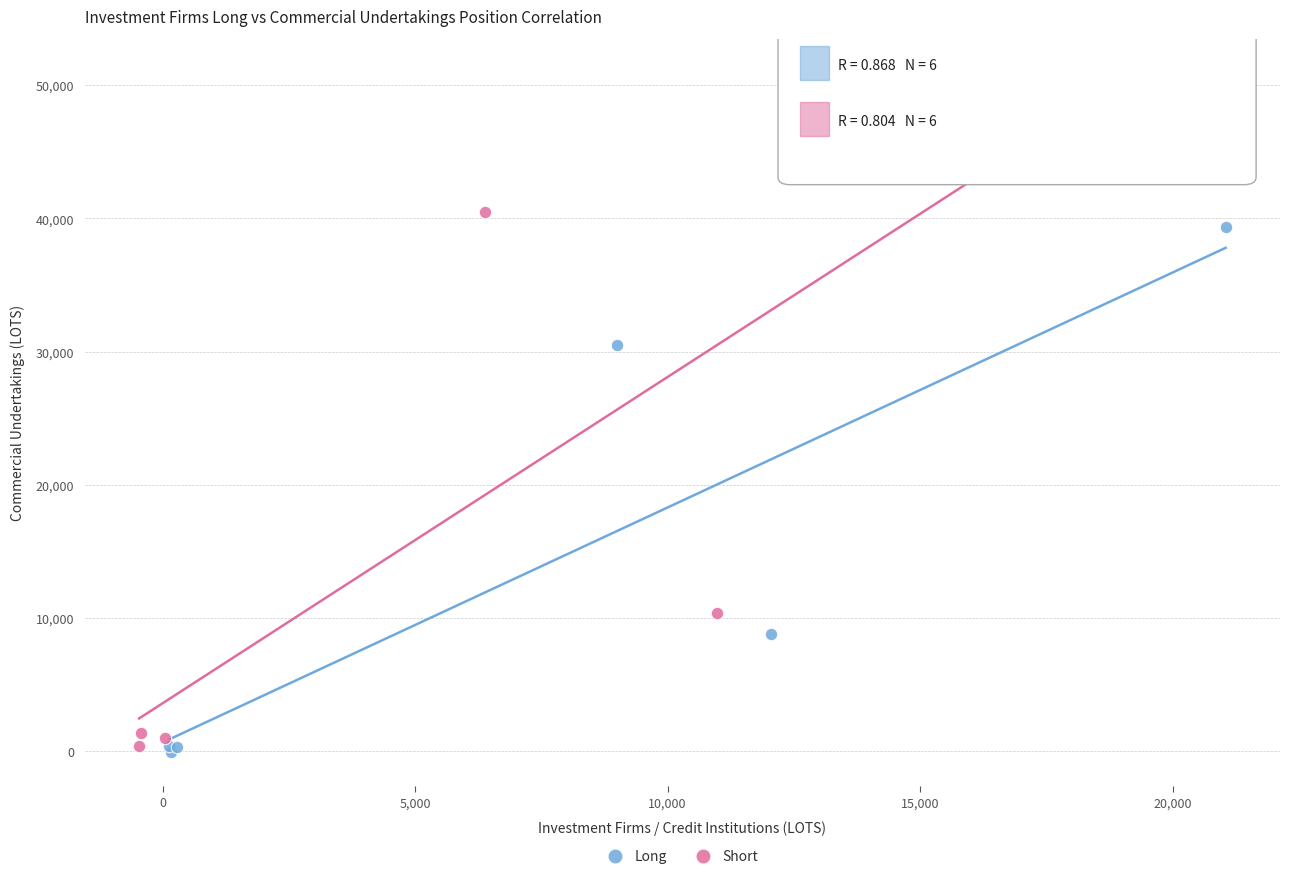

Which series contains the lowest Y value?

Long